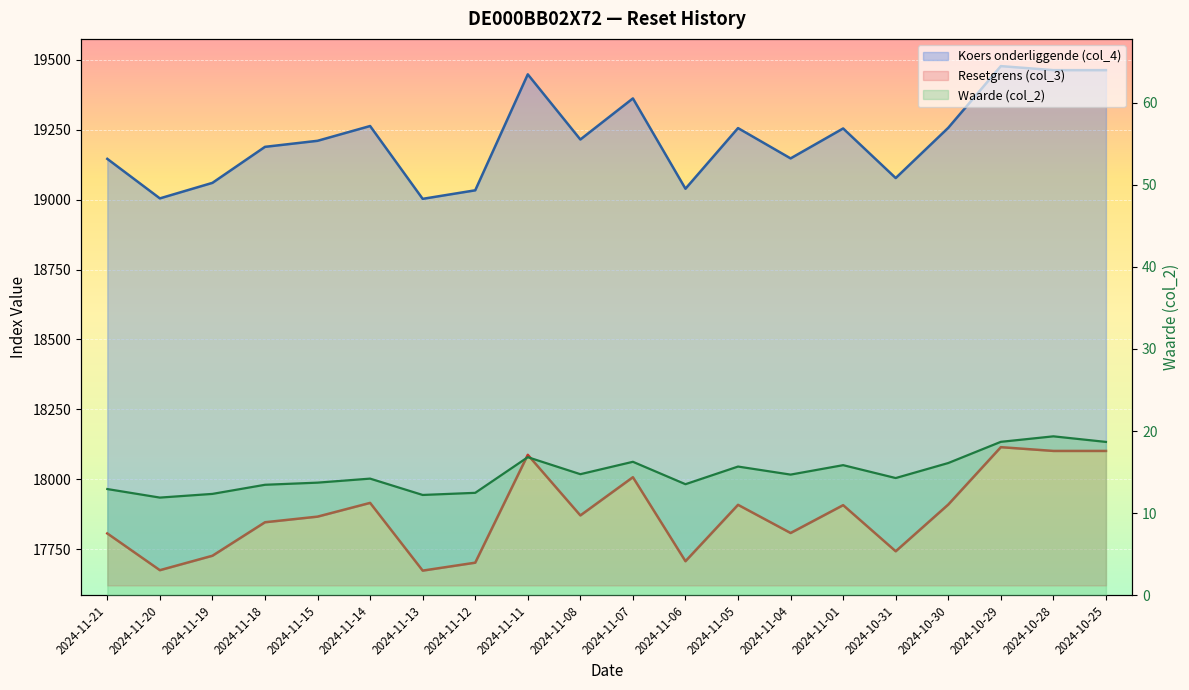

Is it true that Resetgrens (col_3) equals 17866.1 at 2024-11-15?

True